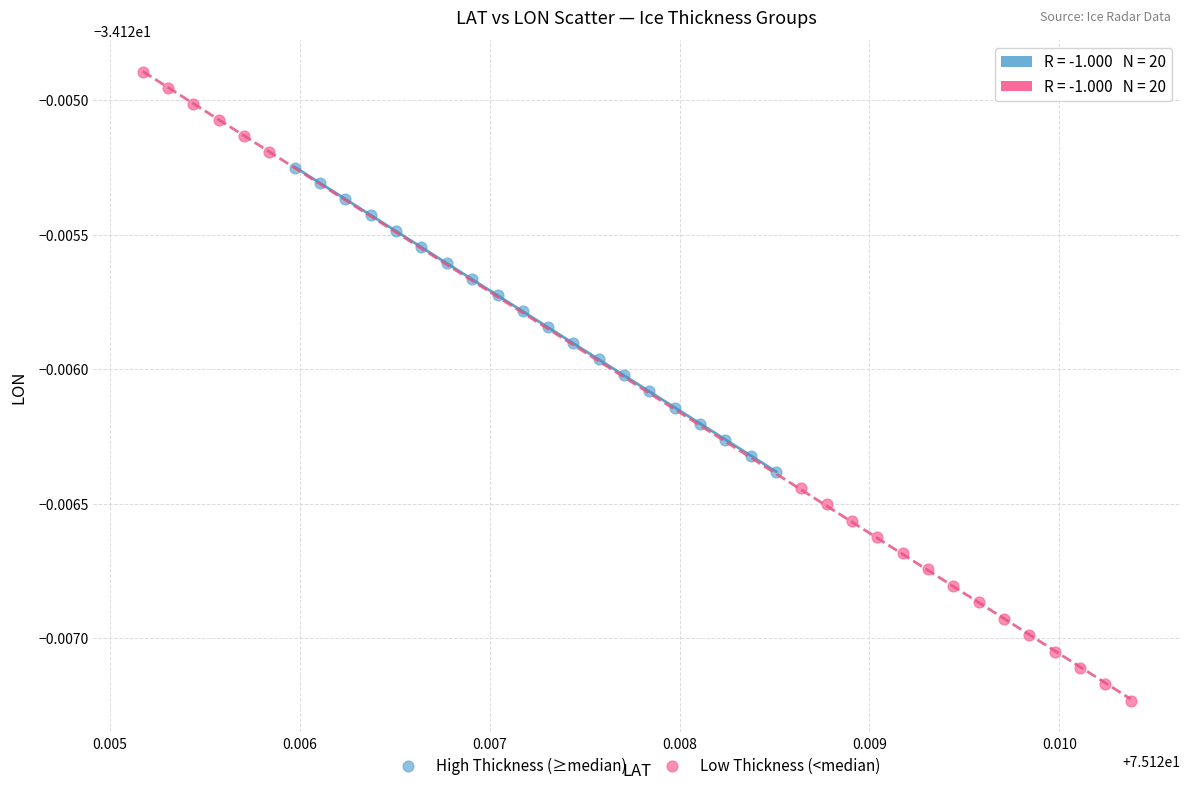

What are all the series names shown in the legend?

High Thickness (≥median), Low Thickness (<median)